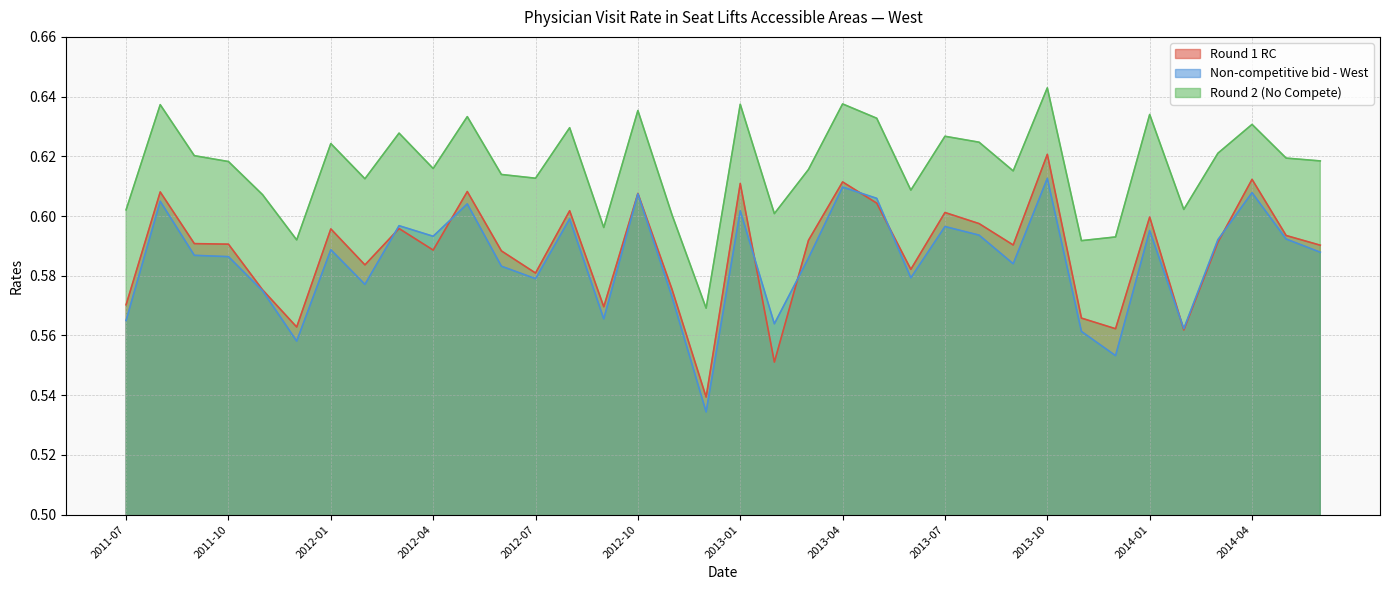

Between 2014-06 and 2012-02, which is larger?

2014-06